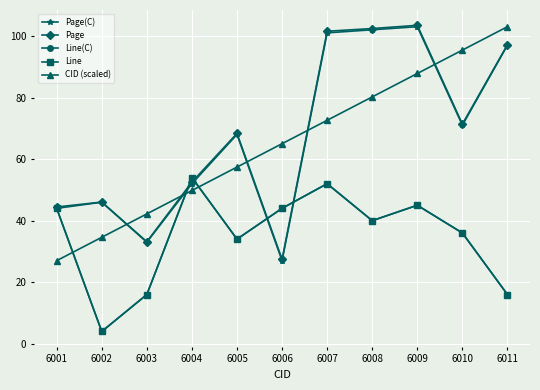

Between 6001 and 6002, which is larger?

6002